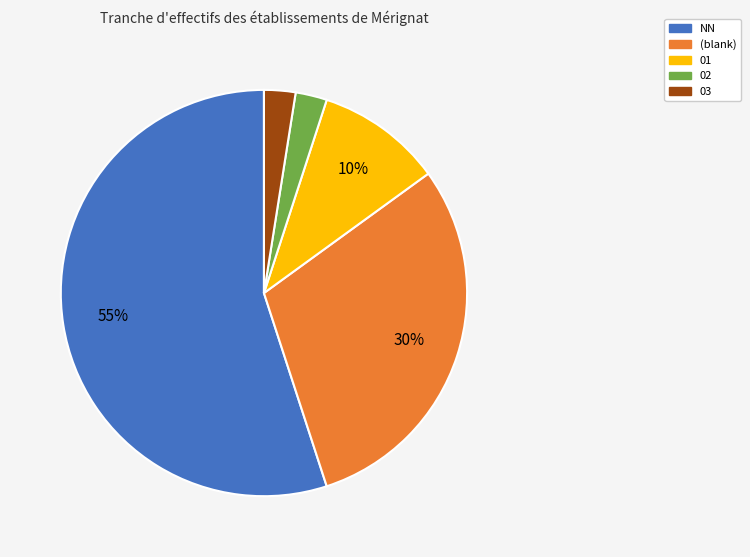

What percentage is the 02 slice, to the nearest percent?

2%